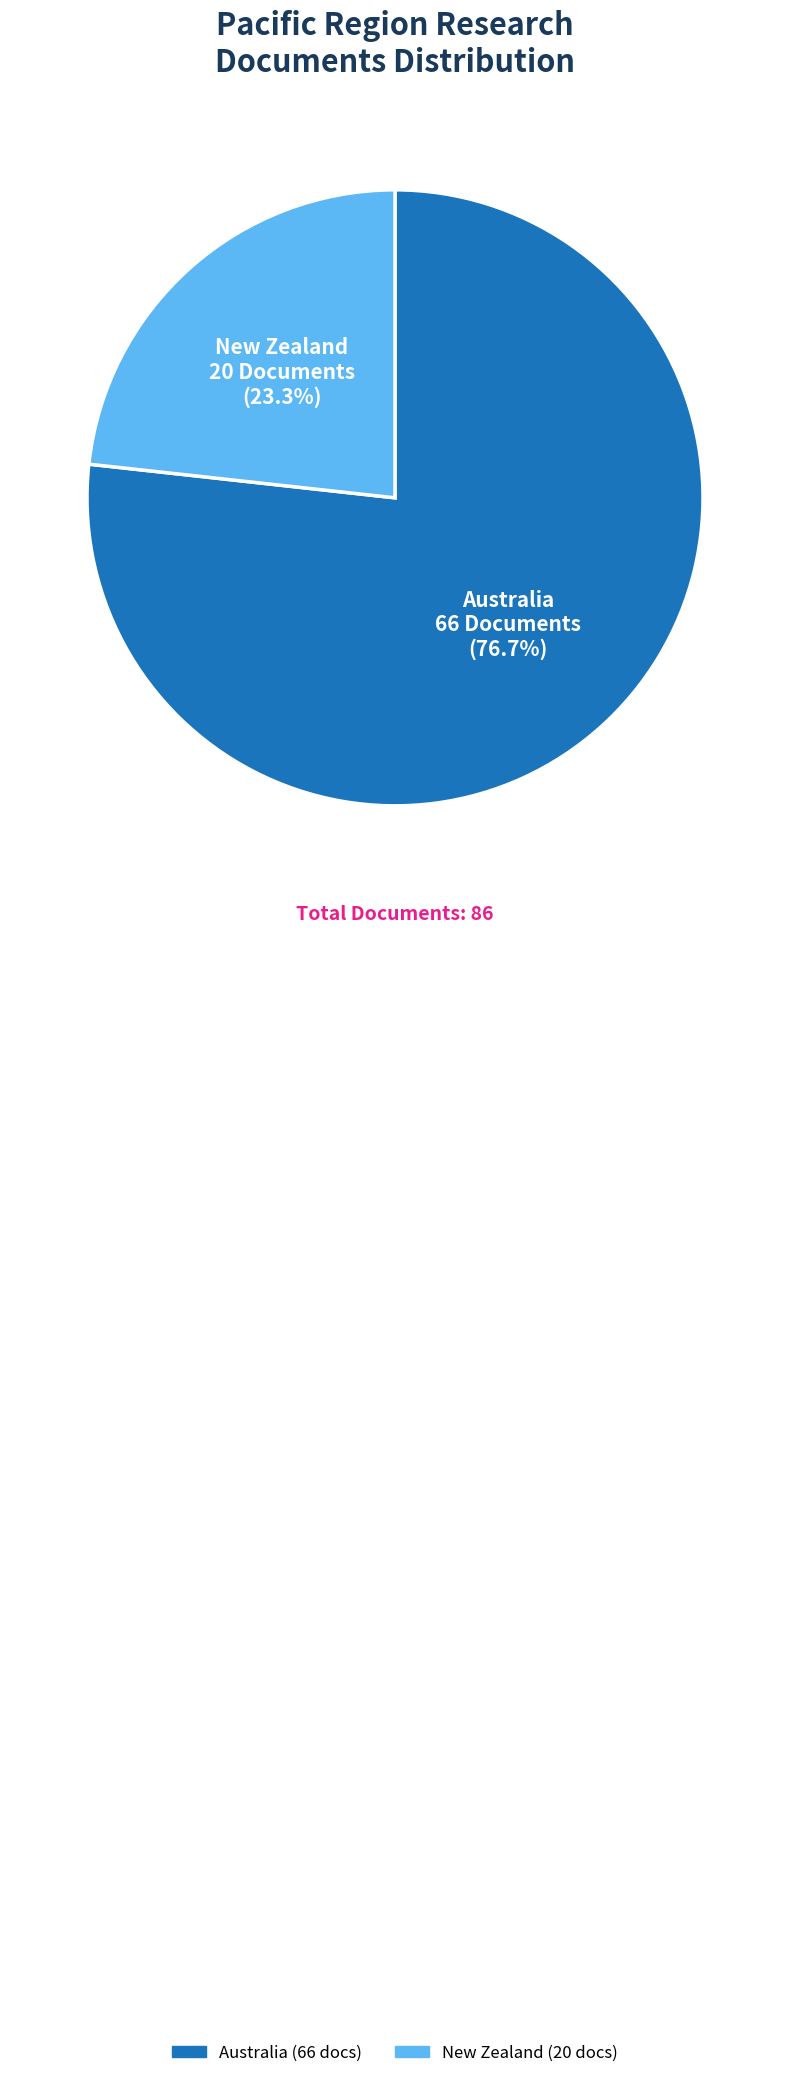

How many segments does this pie chart have?

2